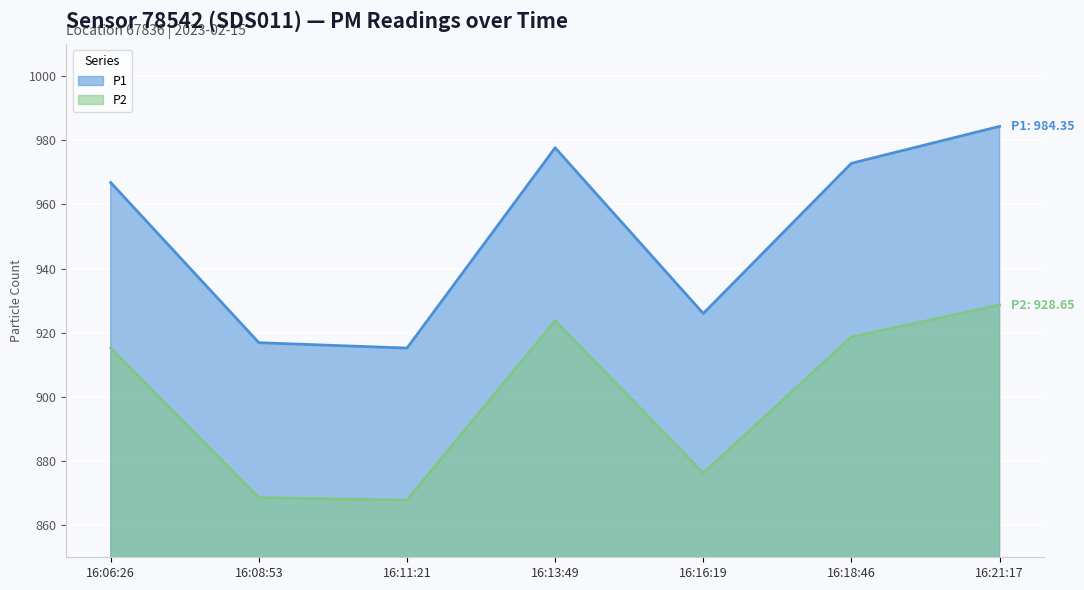

True or false: P2 and P1 cross at least once.

False